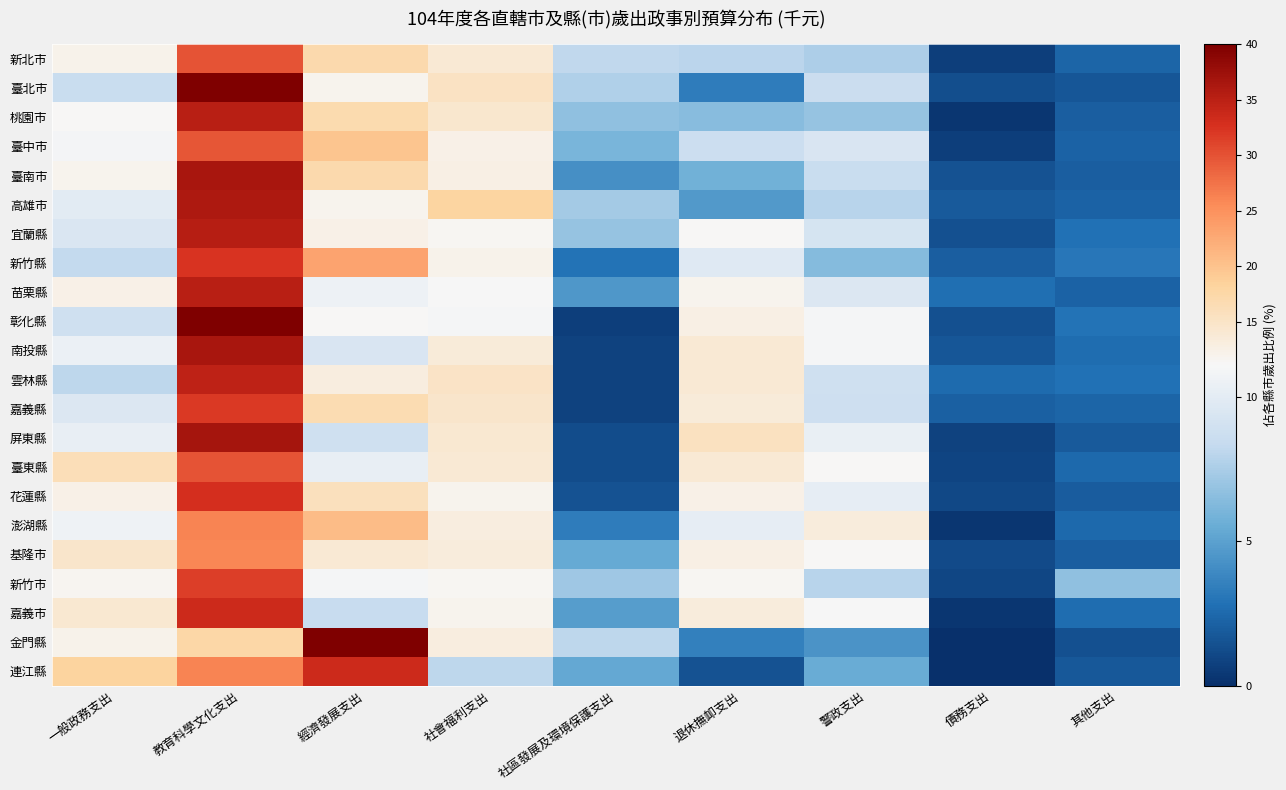

Reading left to right, what are all the values shown in this chart?

新北市: 一般政務支出=12.2	教育科學文化支出=29.8	經濟發展支出=17.1	社會福利支出=14.0	社區發展及環境保護支出=8.2	退休撫卹支出=8.0	警政支出=7.6	債務支出=0.6	其他支出=2.3
臺北市: 一般政務支出=8.6	教育科學文化支出=41.7	經濟發展支出=11.9	社會福利支出=15.3	社區發展及環境保護支出=7.7	退休撫卹支出=3.3	警政支出=8.6	債務支出=1.3	其他支出=1.7
桃園市: 一般政務支出=11.1	教育科學文化支出=35.1	經濟發展支出=16.9	社會福利支出=14.4	社區發展及環境保護支出=6.7	退休撫卹支出=6.5	警政支出=6.9	債務支出=0.3	其他支出=2.0
臺中市: 一般政務支出=10.9	教育科學文化支出=29.7	經濟發展支出=19.9	社會福利支出=12.4	社區發展及環境保護支出=6.0	退休撫卹支出=8.7	警政支出=9.4	債務支出=0.7	其他支出=2.3
臺南市: 一般政務支出=11.9	教育科學文化支出=36.5	經濟發展支出=17.0	社會福利支出=12.5	社區發展及環境保護支出=4.2	退休撫卹支出=5.7	警政支出=8.5	債務支出=1.5	其他支出=2.1
高雄市: 一般政務支出=9.9	教育科學文化支出=36.1	經濟發展支出=12.0	社會福利支出=18.0	社區發展及環境保護支出=7.3	退休撫卹支出=4.7	警政支出=8.0	債務支出=1.8	其他支出=2.2
宜蘭縣: 一般政務支出=9.5	教育科學文化支出=35.3	經濟發展支出=12.2	社會福利支出=11.4	社區發展及環境保護支出=6.9	退休撫卹支出=11.2	警政支出=9.2	債務支出=1.4	其他支出=2.8
新竹縣: 一般政務支出=8.3	教育科學文化支出=32.4	經濟發展支出=23.1	社會福利支出=12.0	社區發展及環境保護支出=2.9	退休撫卹支出=9.8	警政支出=6.4	債務支出=2.0	其他支出=3.1
苗栗縣: 一般政務支出=12.3	教育科學文化支出=35.1	經濟發展支出=10.5	社會福利支出=11.1	社區發展及環境保護支出=4.6	退休撫卹支出=11.9	警政支出=9.6	債務支出=2.7	其他支出=2.2
彰化縣: 一般政務支出=8.9	教育科學文化支出=40.3	經濟發展支出=11.2	社會福利支出=11.0	社區發展及環境保護支出=0.6	退休撫卹支出=12.7	警政支出=11.0	債務支出=1.4	其他支出=2.9
南投縣: 一般政務支出=10.4	教育科學文化支出=36.4	經濟發展支出=9.4	社會福利支出=13.5	社區發展及環境保護支出=0.9	退休撫卹支出=14.0	警政支出=11.0	債務支出=1.7	其他支出=2.7
雲林縣: 一般政務支出=8.1	教育科學文化支出=34.8	經濟發展支出=13.0	社會福利支出=15.1	社區發展及環境保護支出=0.8	退休撫卹支出=13.9	警政支出=8.9	債務支出=2.6	其他支出=2.8
嘉義縣: 一般政務支出=9.5	教育科學文化支出=31.9	經濟發展支出=16.5	社會福利支出=14.5	社區發展及環境保護支出=0.8	退休撫卹支出=13.4	警政支出=8.8	債務支出=2.2	其他支出=2.3
屏東縣: 一般政務支出=10.3	教育科學文化支出=36.8	經濟發展支出=8.9	社會福利支出=14.1	社區發展及環境保護支出=1.3	退休撫卹支出=15.6	警政支出=10.4	債務支出=0.8	其他支出=1.9
臺東縣: 一般政務支出=16.2	教育科學文化支出=30.0	經濟發展支出=10.3	社會福利支出=13.8	社區發展及環境保護支出=1.3	退休撫卹支出=14.0	警政支出=11.1	債務支出=0.9	其他支出=2.5
花蓮縣: 一般政務支出=12.3	教育科學文化支出=32.9	經濟發展支出=15.8	社會福利支出=11.9	社區發展及環境保護支出=1.5	退休撫卹支出=12.4	警政支出=10.2	債務支出=1.1	其他支出=2.0
澎湖縣: 一般政務支出=10.7	教育科學文化支出=26.1	經濟發展支出=20.6	社會福利支出=13.0	社區發展及環境保護支出=3.3	退休撫卹支出=10.2	警政支出=13.3	債務支出=0.3	其他支出=2.5
基隆市: 一般政務支出=14.6	教育科學文化支出=25.8	經濟發展支出=13.9	社會福利支出=13.3	社區發展及環境保護支出=5.4	退休撫卹支出=12.5	警政支出=11.1	債務支出=1.2	其他支出=2.0
新竹市: 一般政務支出=11.6	教育科學文化支出=31.6	經濟發展支出=11.0	社會福利支出=11.5	社區發展及環境保護支出=7.2	退休撫卹支出=11.4	警政支出=8.0	債務支出=1.0	其他支出=6.8
嘉義市: 一般政務支出=14.1	教育科學文化支出=33.5	經濟發展支出=8.5	社會福利支出=12.0	社區發展及環境保護支出=4.8	退休撫卹支出=13.2	警政支出=11.1	債務支出=0.3	其他支出=2.7
金門縣: 一般政務支出=12.1	教育科學文化支出=17.5	經濟發展支出=40.1	社會福利支出=12.9	社區發展及環境保護支出=8.1	退休撫卹支出=3.5	警政支出=4.3	債務支出=0.0	其他支出=1.4
連江縣: 一般政務支出=18.2	教育科學文化支出=26.0	經濟發展支出=33.5	社會福利支出=8.1	社區發展及環境保護支出=5.3	退休撫卹支出=1.5	警政支出=5.5	債務支出=0.0	其他支出=1.8